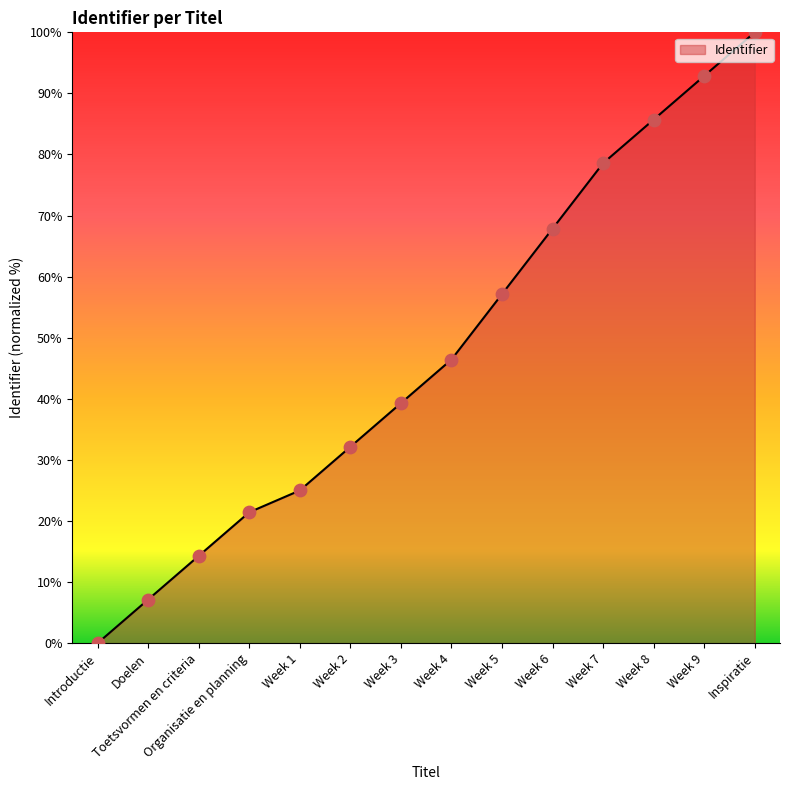

Which has a higher value, Week 1 or Week 7?

Week 7